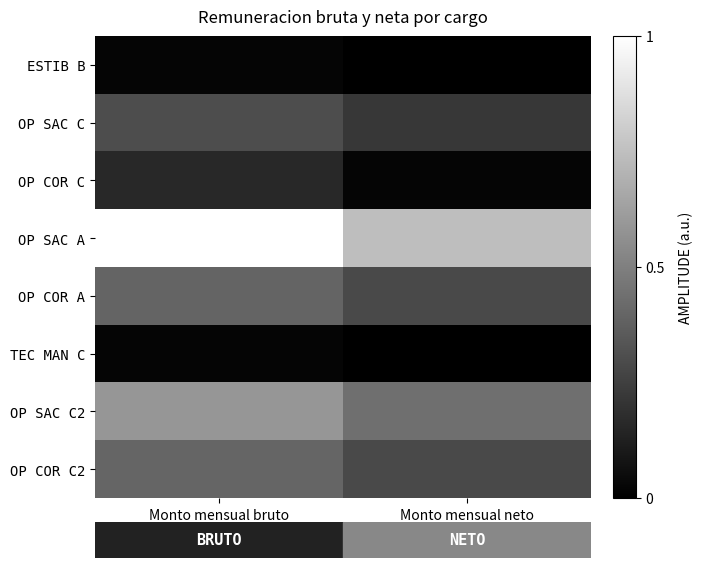

At Monto mensual bruto, list the series in order from smallest to largest.

ESTIB B, TEC MAN C, OP COR C, OP SAC C, OP COR A, OP COR C2, OP SAC C2, OP SAC A